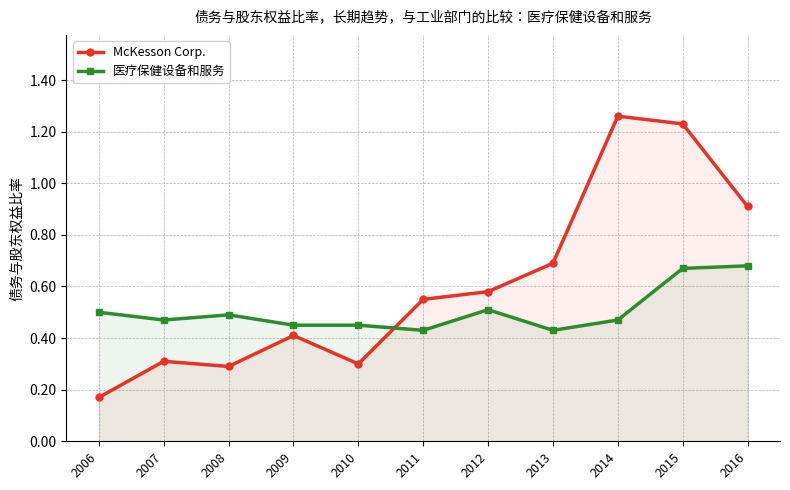

In 医疗保健设备和服务, how many points are higher than both neighbors (excluding endpoints)?

2